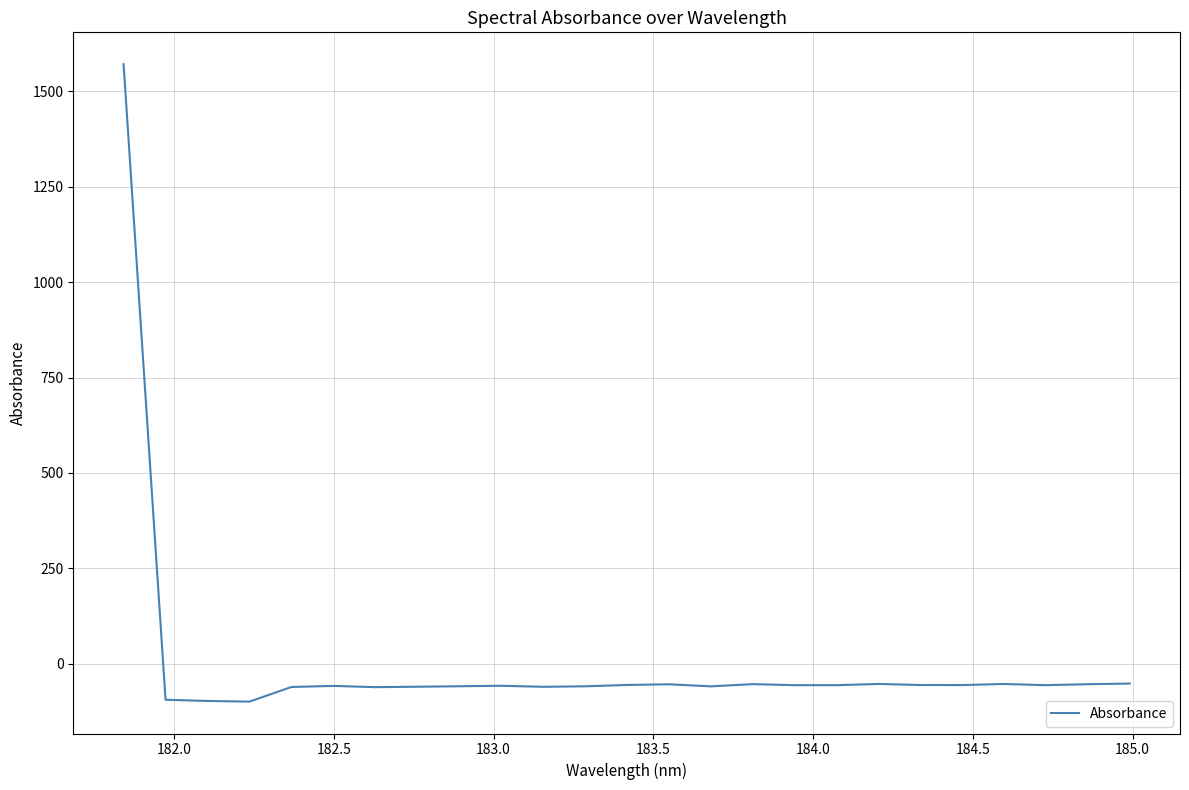

What is the difference between the maximum and minimum values?

1669.6